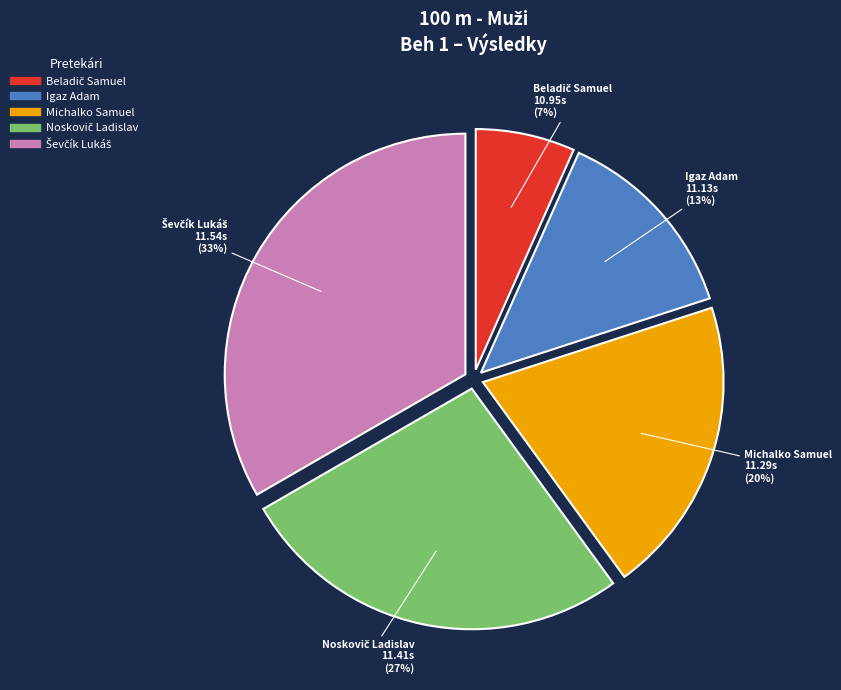

To the nearest percent, what is the average slice percentage?

20%